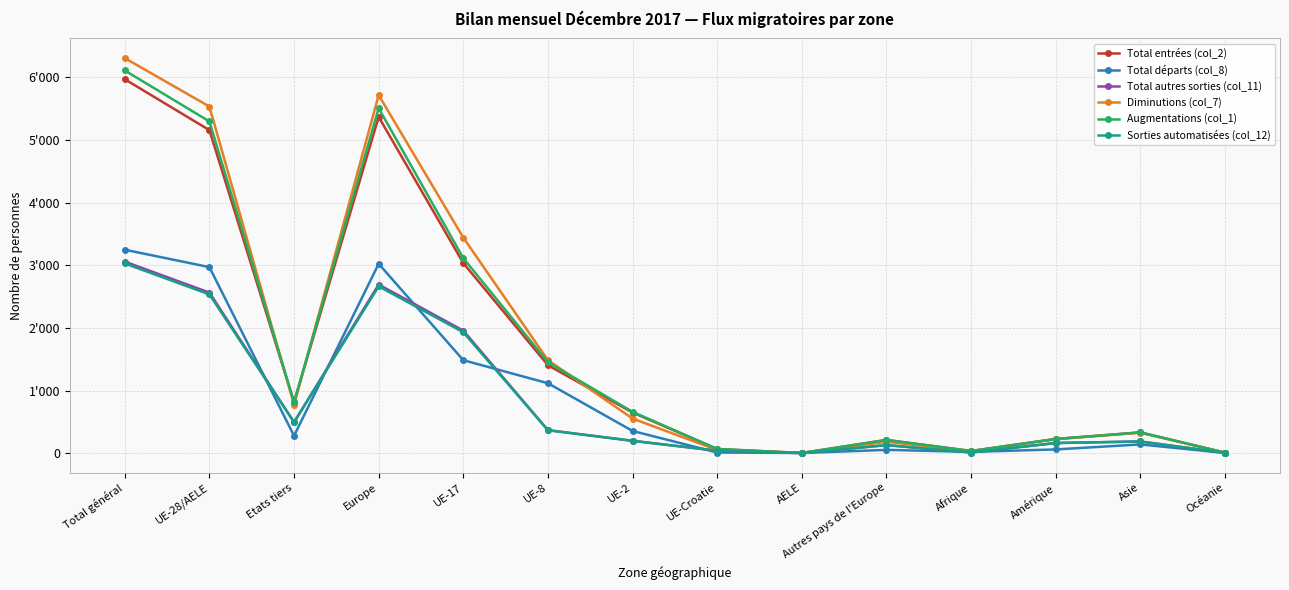

What is the minimum value shown in the chart?

2